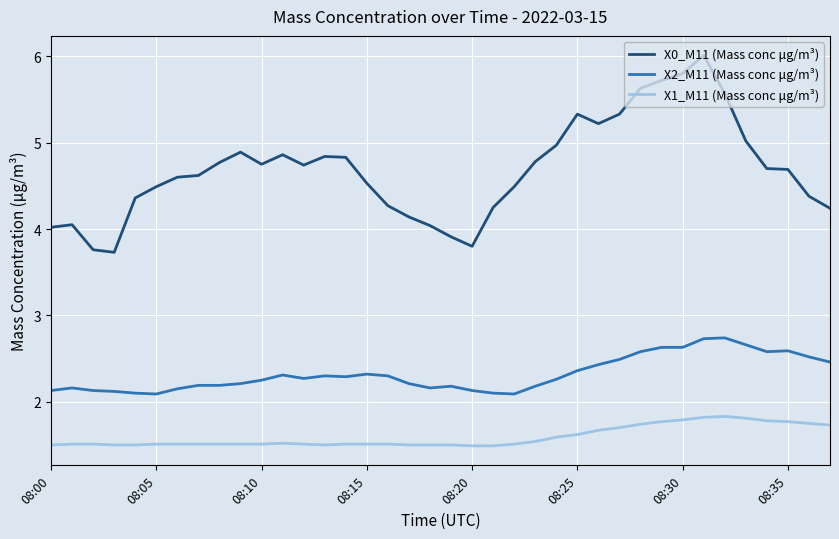

What is the difference between the maximum and minimum values in the X1_M11 (Mass conc μg/m³) series?

0.3